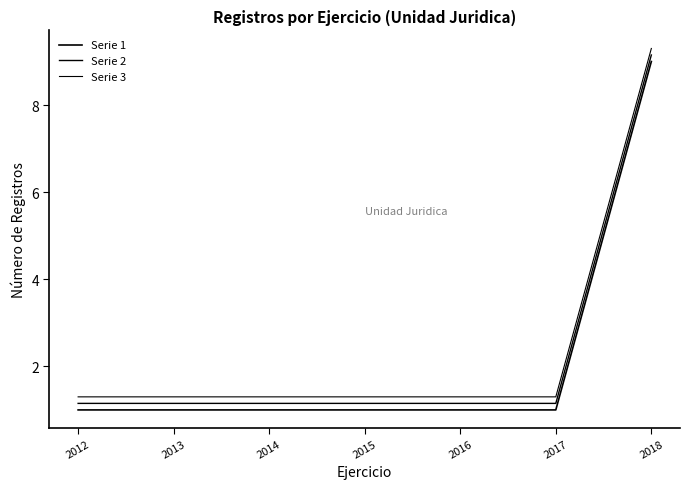

Which category has the highest value in the Serie 1 series?

2018